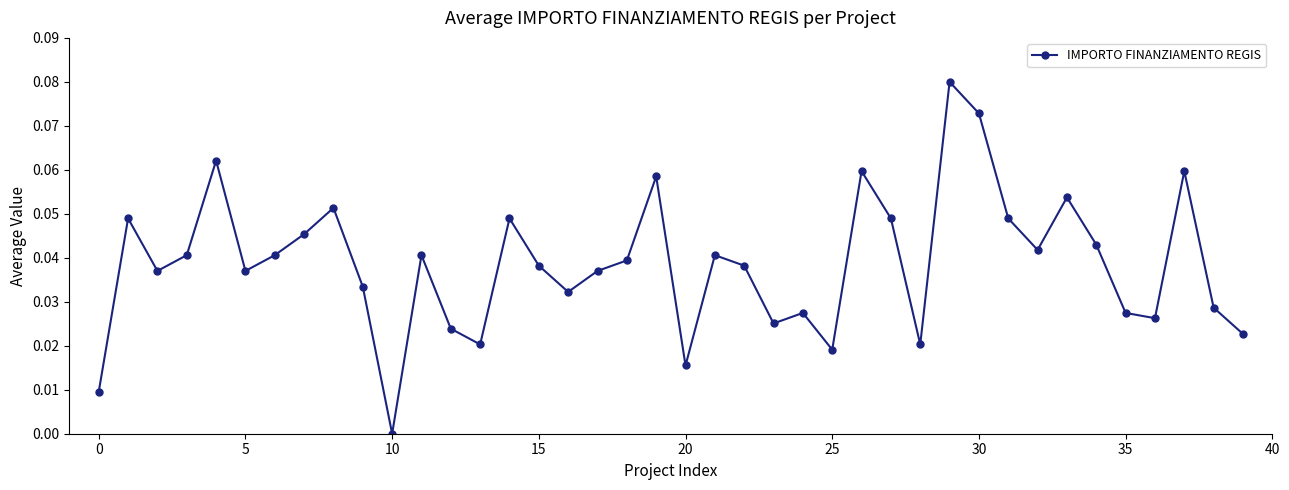

What is the sum of all values?

1.5